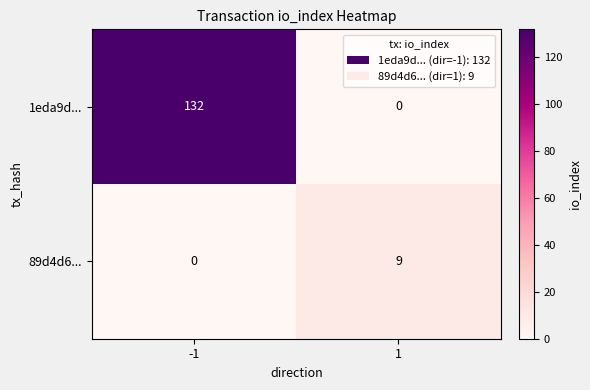

What is the spread (max minus min) of values at -1?

132